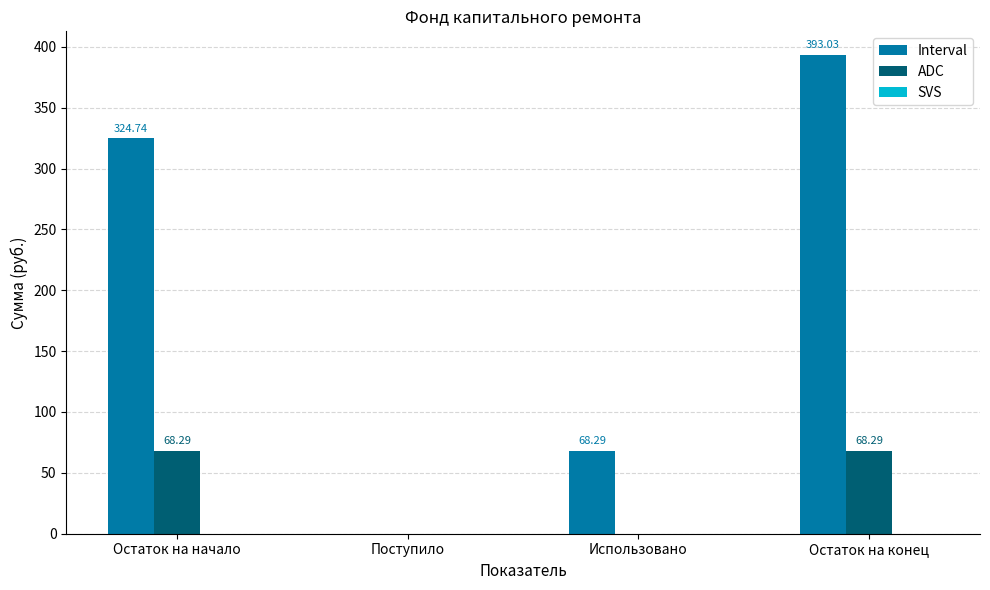

Which series changed the most between Остаток на начало and Использовано?

Interval